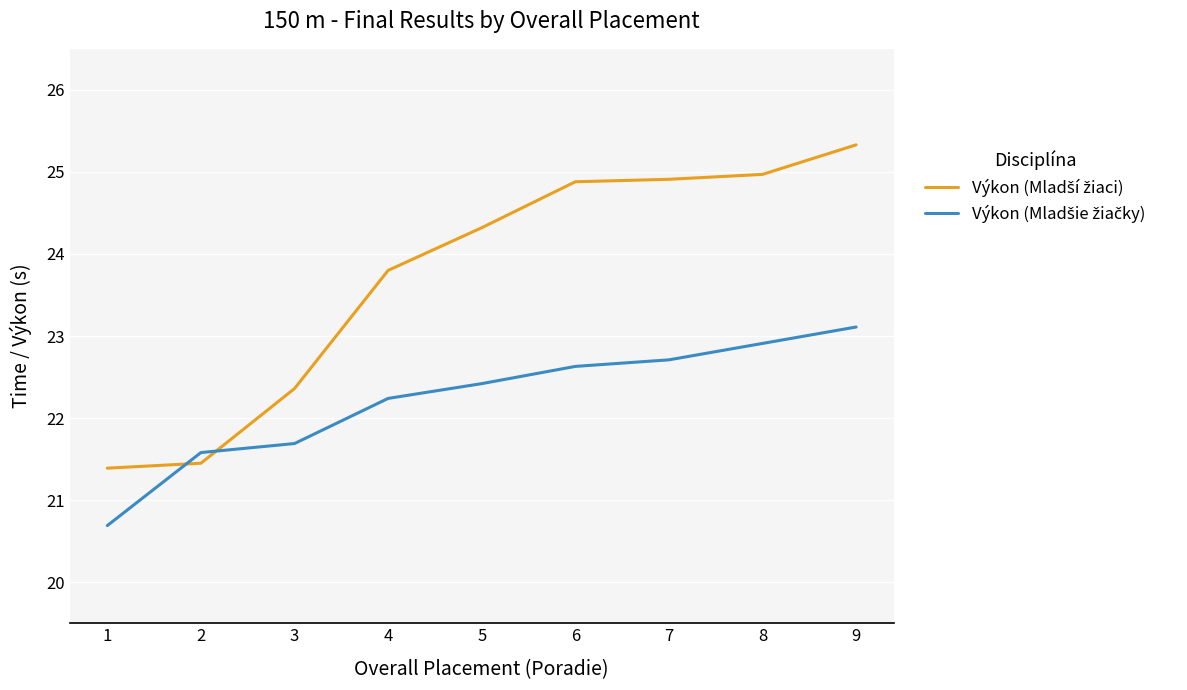

Which category has the highest value across all series?

9